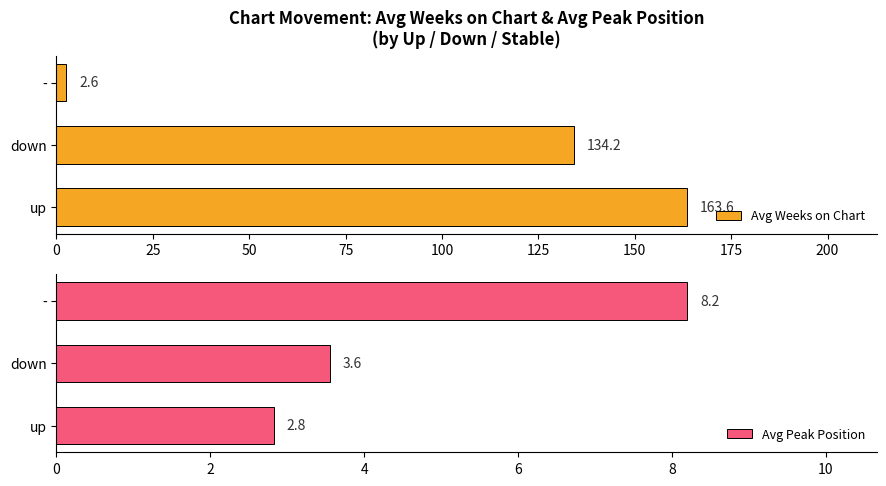

Where is Avg Weeks on Chart nearest to the value 83?

down